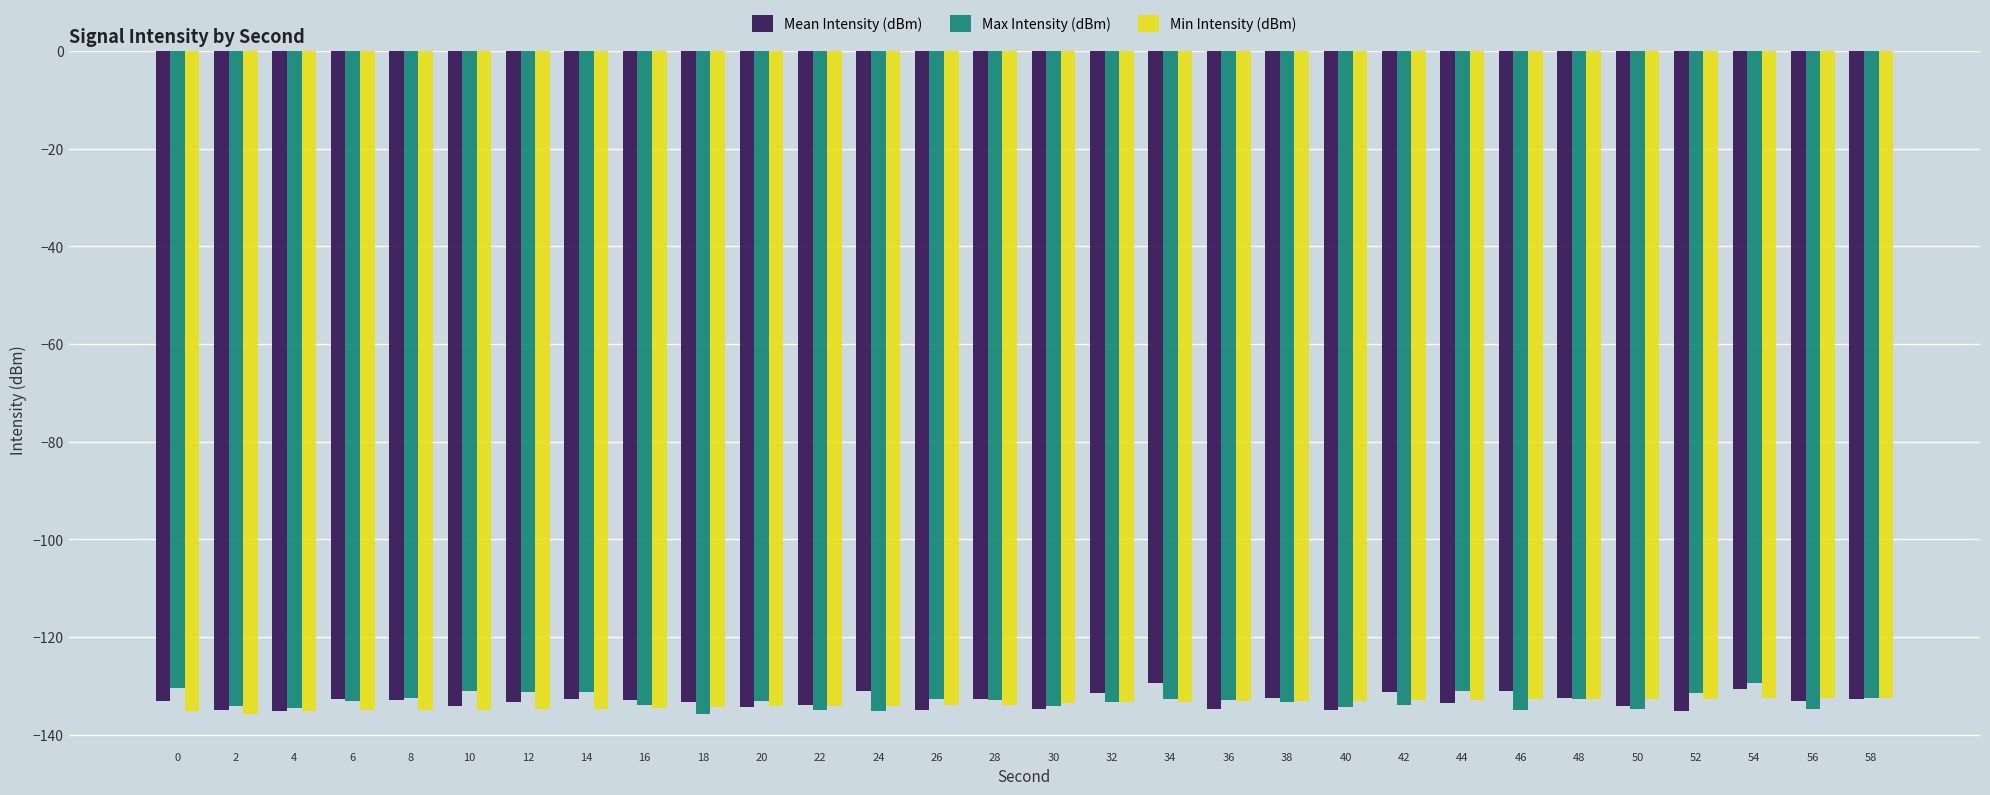

What is the maximum value shown in the chart?

-129.4